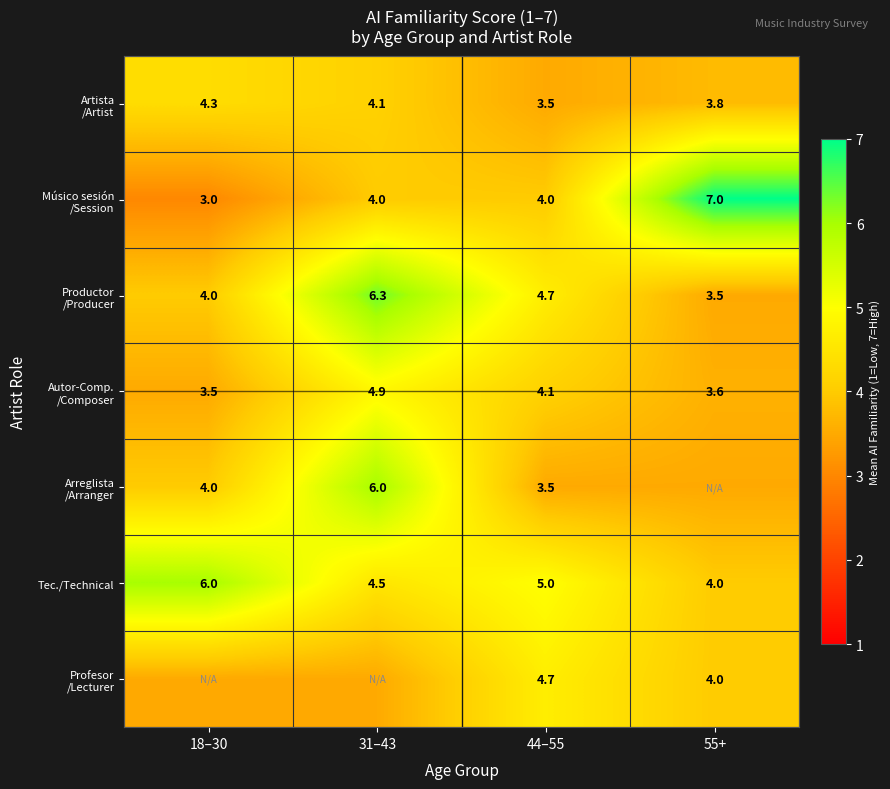

Where does the Tec./Technical series first go above 5?

18–30